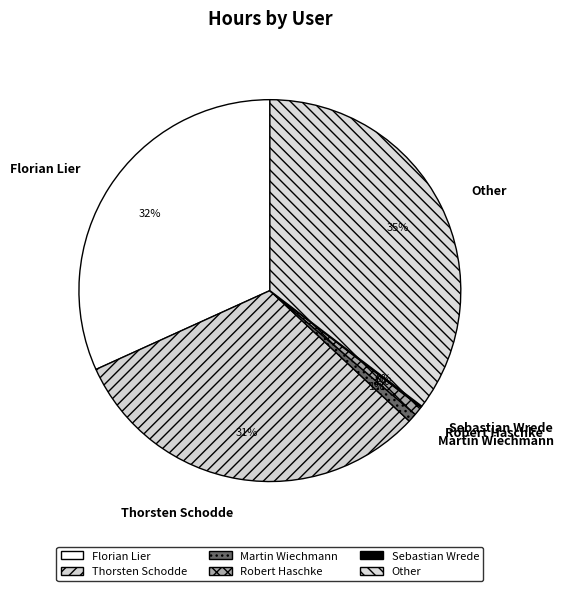

Is it true that Robert Haschke is 1% of the pie?

True